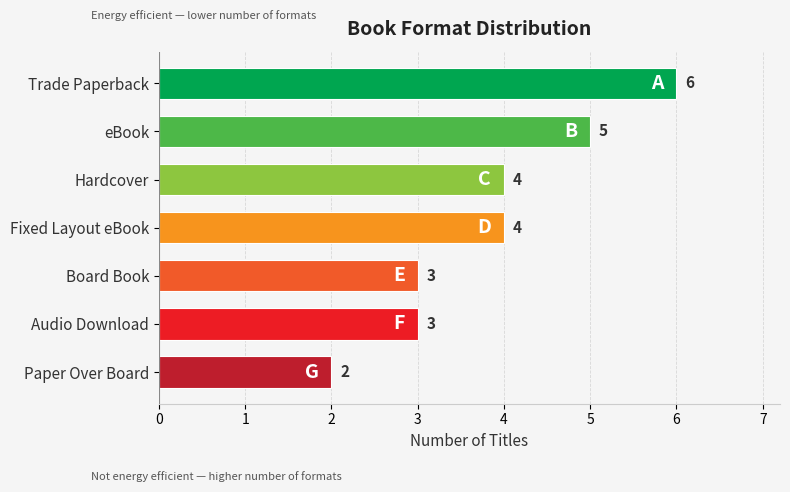

Is it true that the value at Audio Download is 3?

True